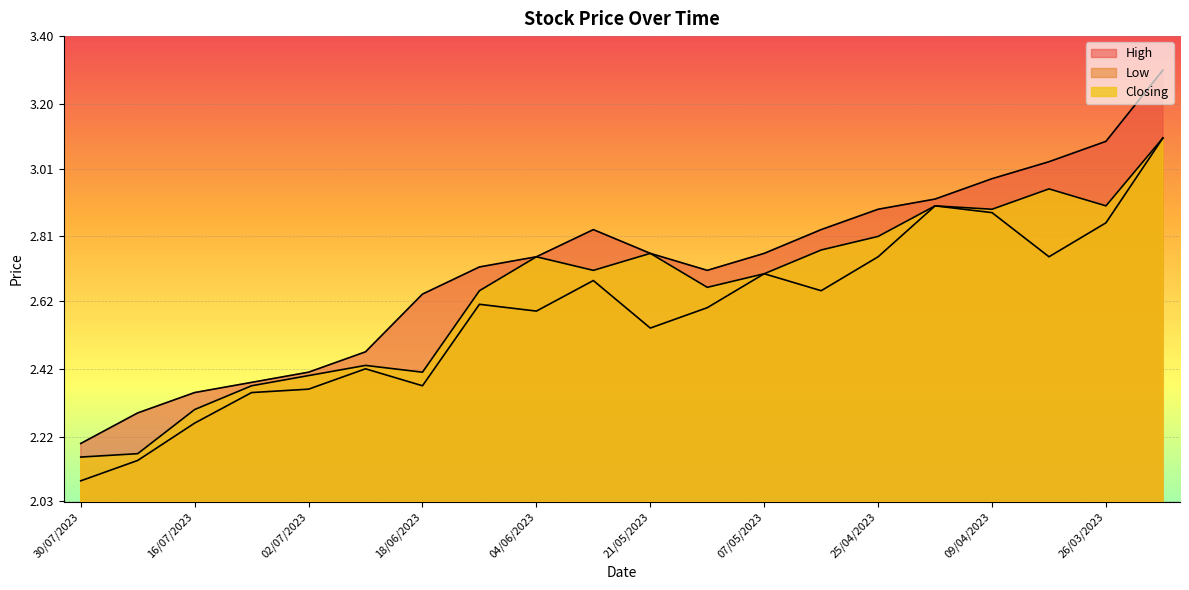

Where is Closing nearest to the value 2?

30/07/2023